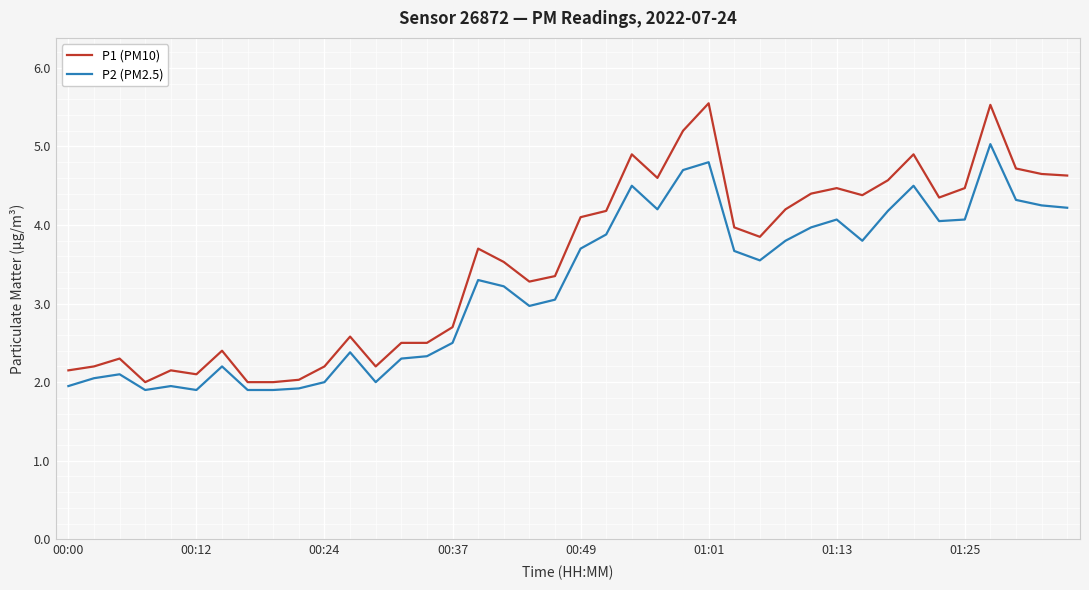

What is the minimum value shown in the chart?

1.9